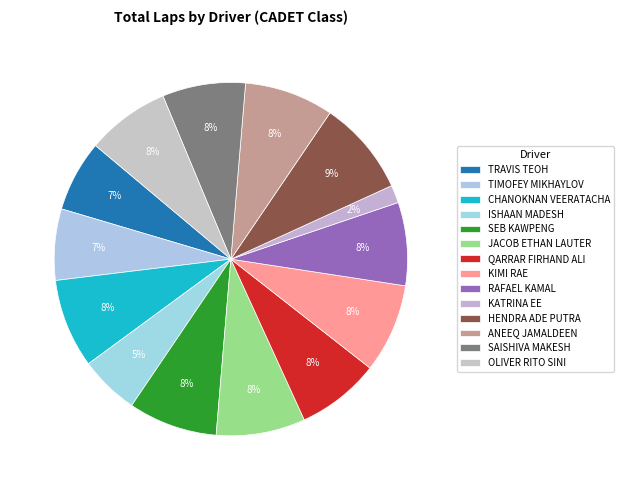

Count the number of slices in the pie.

14